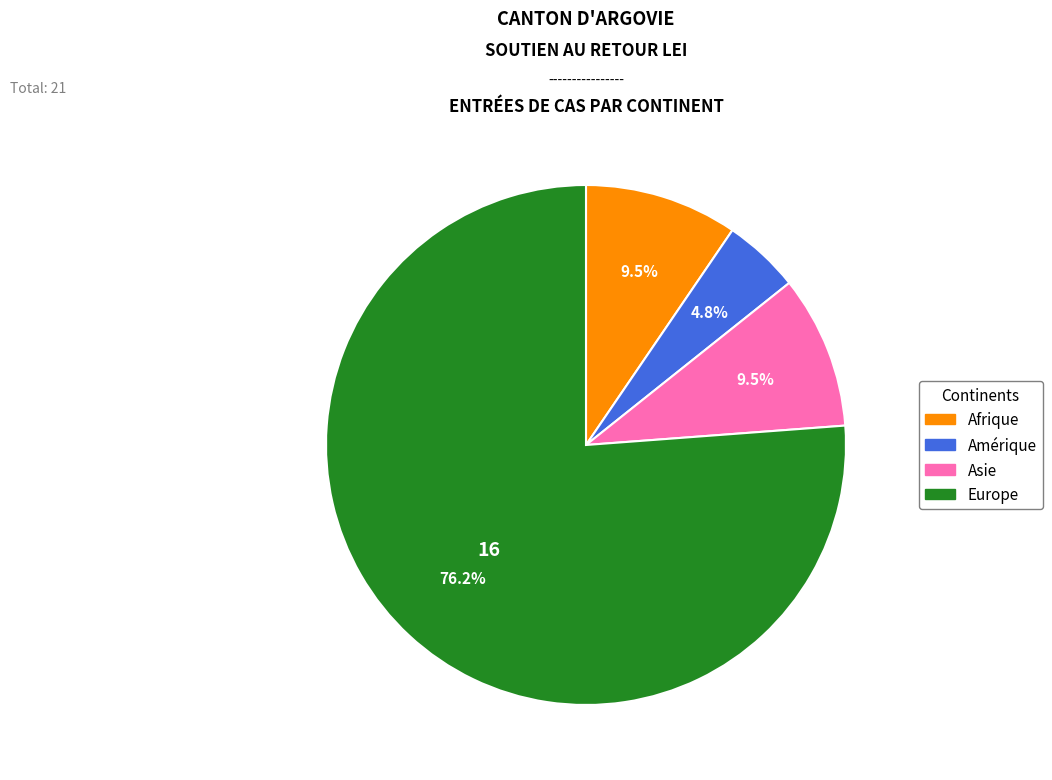

Approximately how many times larger is the value at Amérique compared to Europe?

0.1